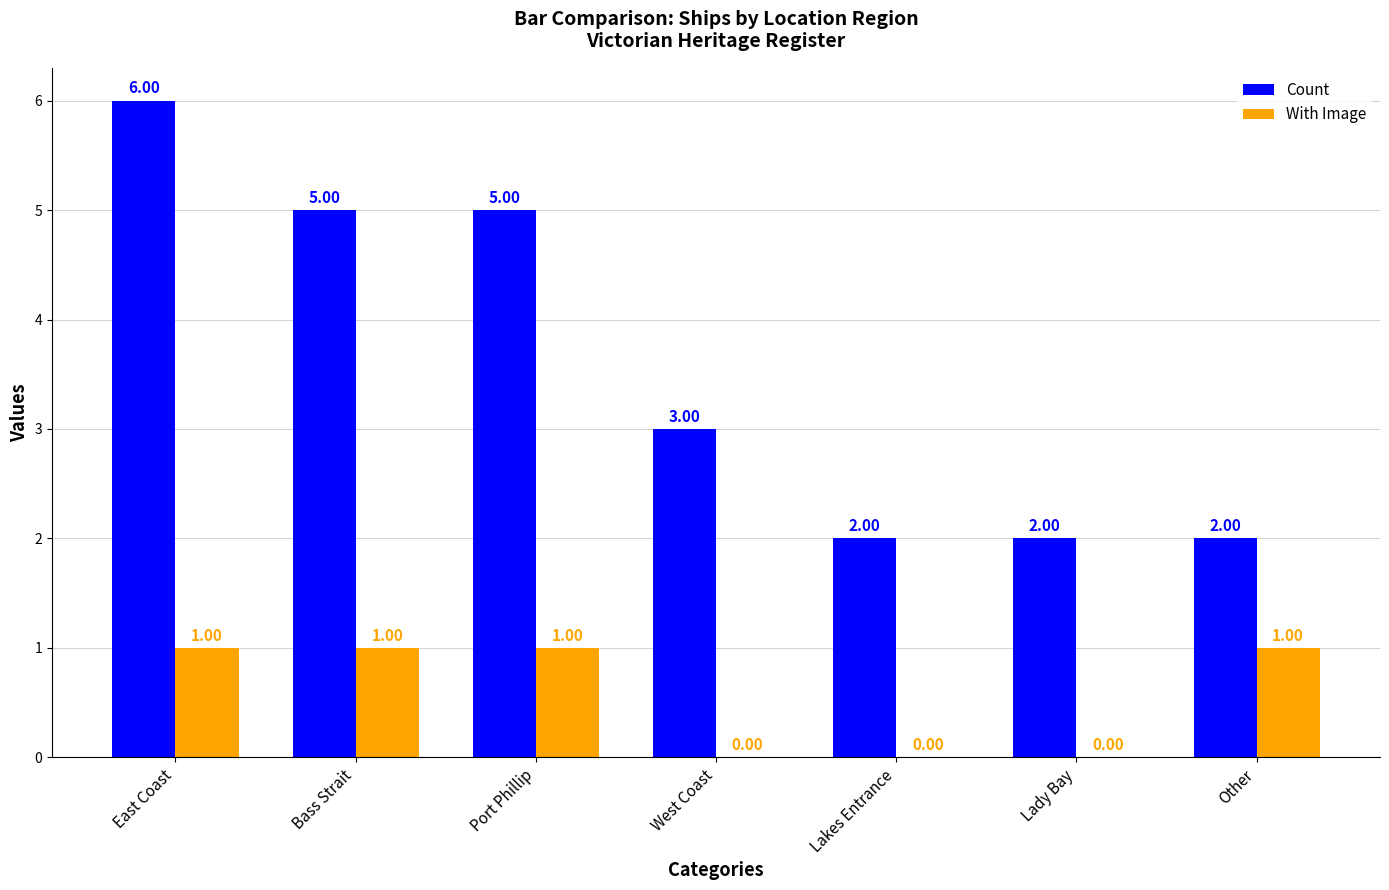

At which category is the sum across all series the highest?

East Coast